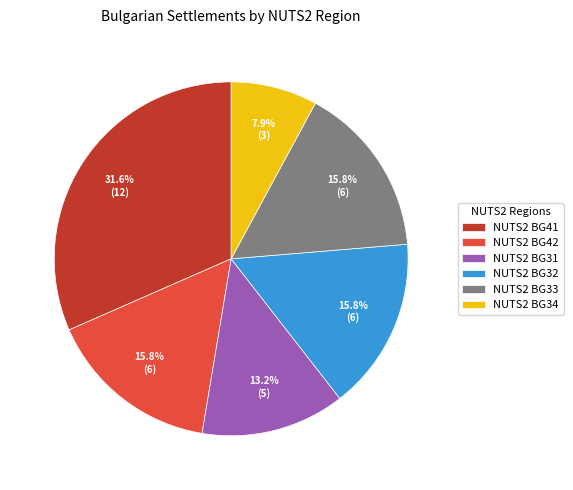

How many segments does this pie chart have?

6